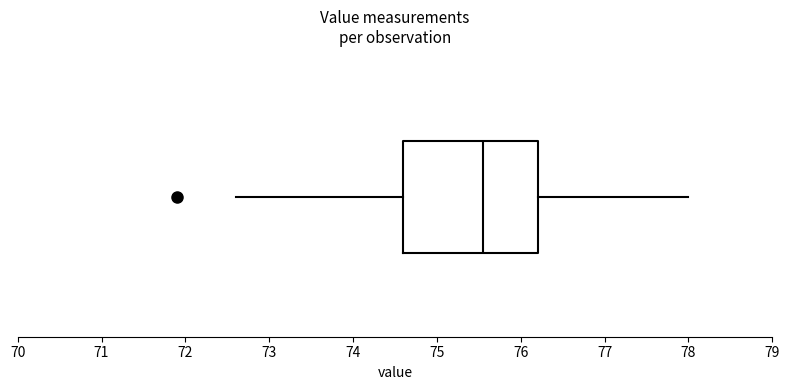

Transcribe this box plot: give where the median line is, the range the box spans, and where the two whiskers end, as read against the x-axis. The values are not printed on the chart, so give them approximately, as read against the axis.

median 75.6, box 74.6 to 76.2, whiskers 72.6 to 78.0